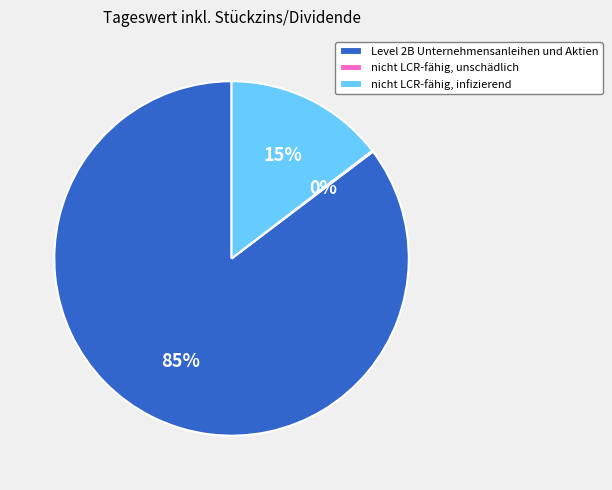

Which slice is the largest?

Level 2B Unternehmensanleihen und Aktien